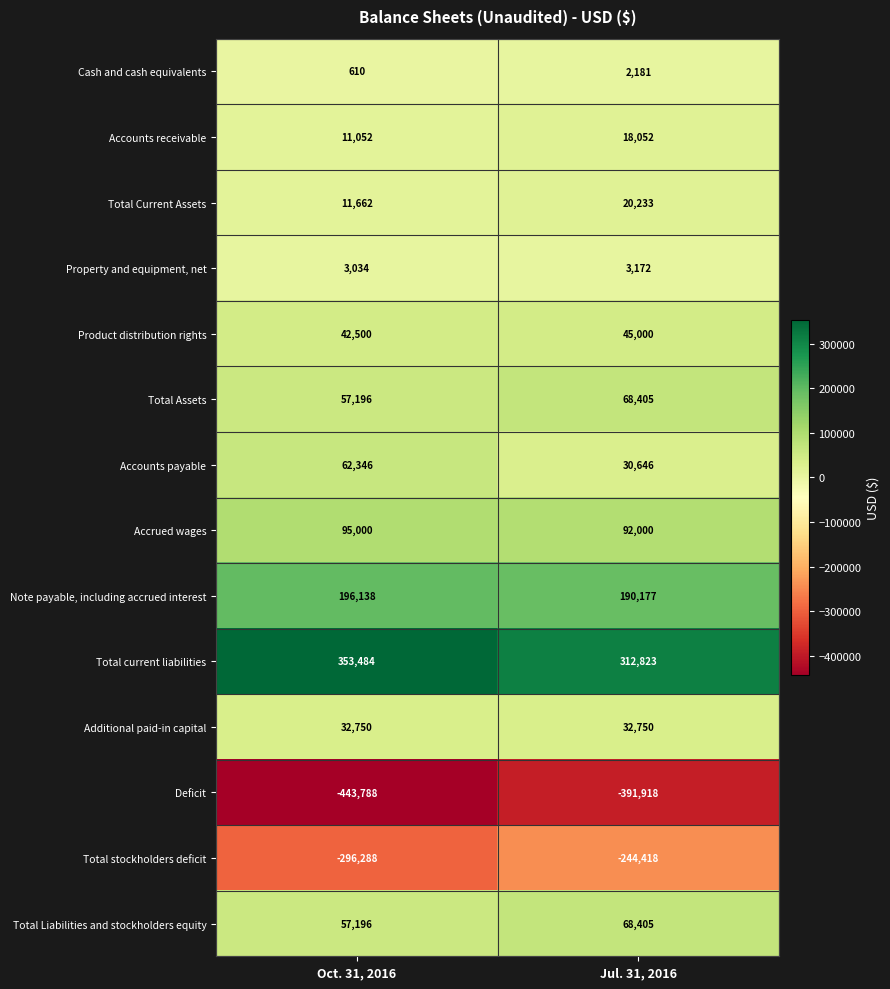

What is the maximum value for Total current liabilities?

353484